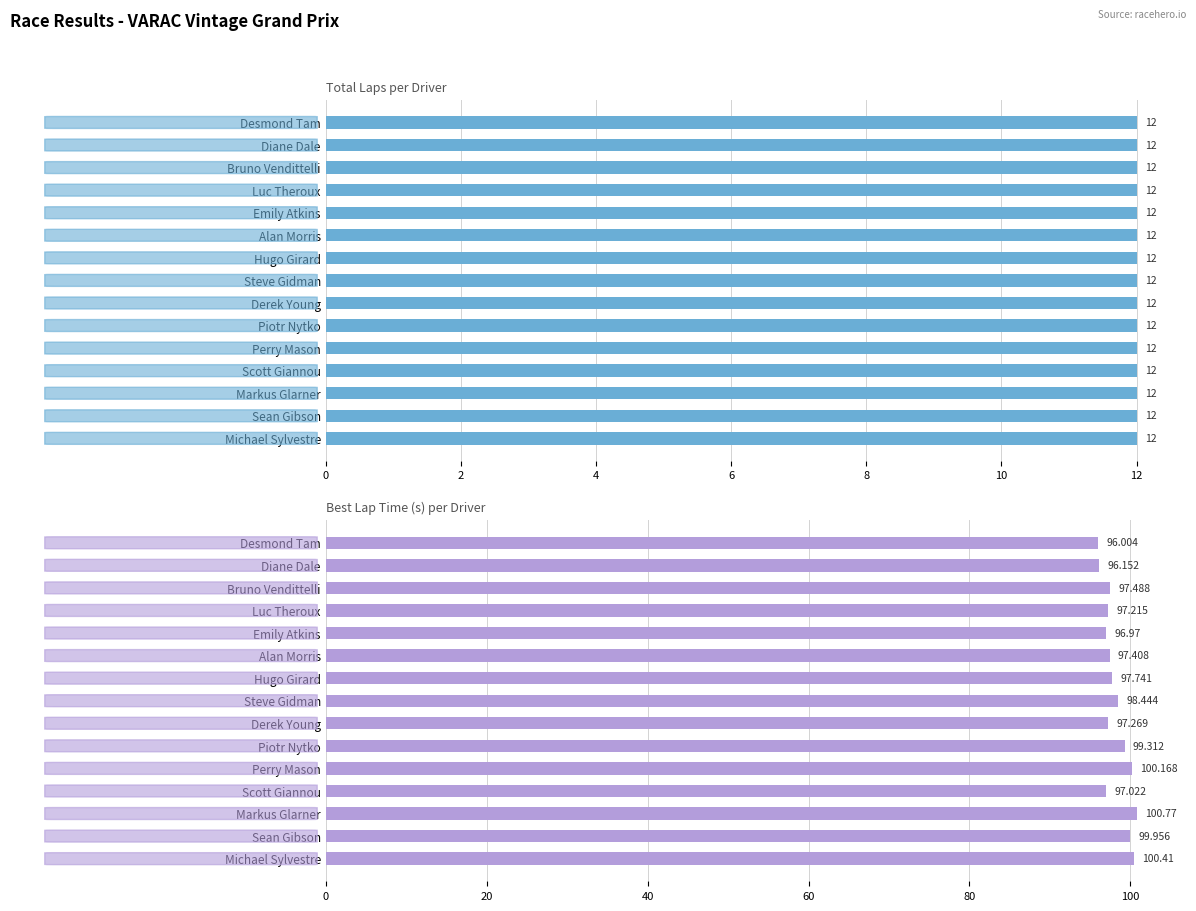

True or false: Best Lap time has a value of 37.8 at Steve Gidman.

False